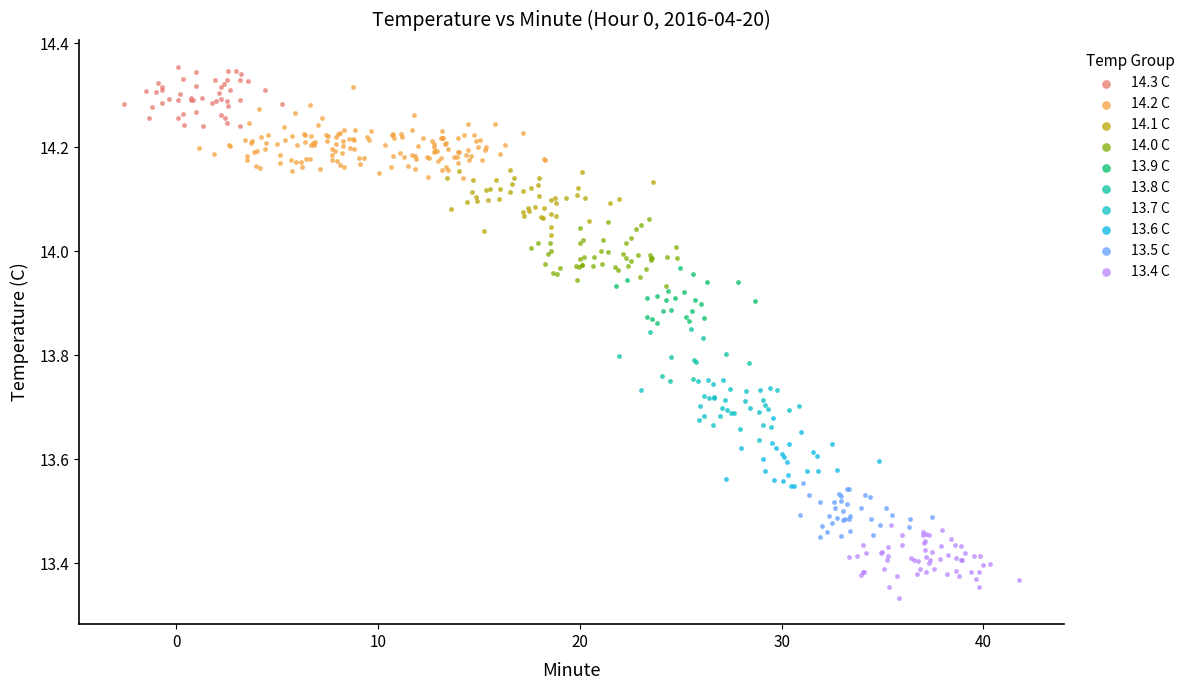

Which series reaches the minimum Y coordinate?

13.4 C